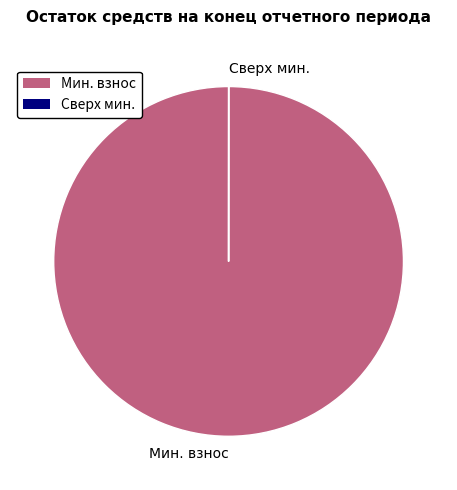

Which category accounts for the majority?

Мин. взнос